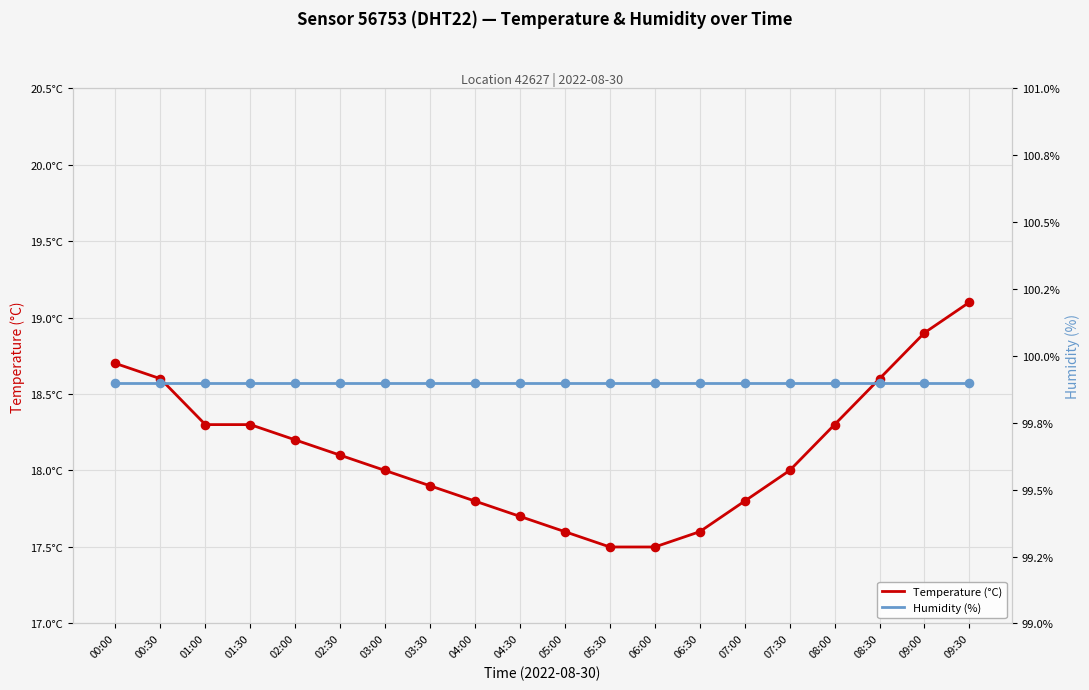

What is the total value across all series at 05:30?

117.4